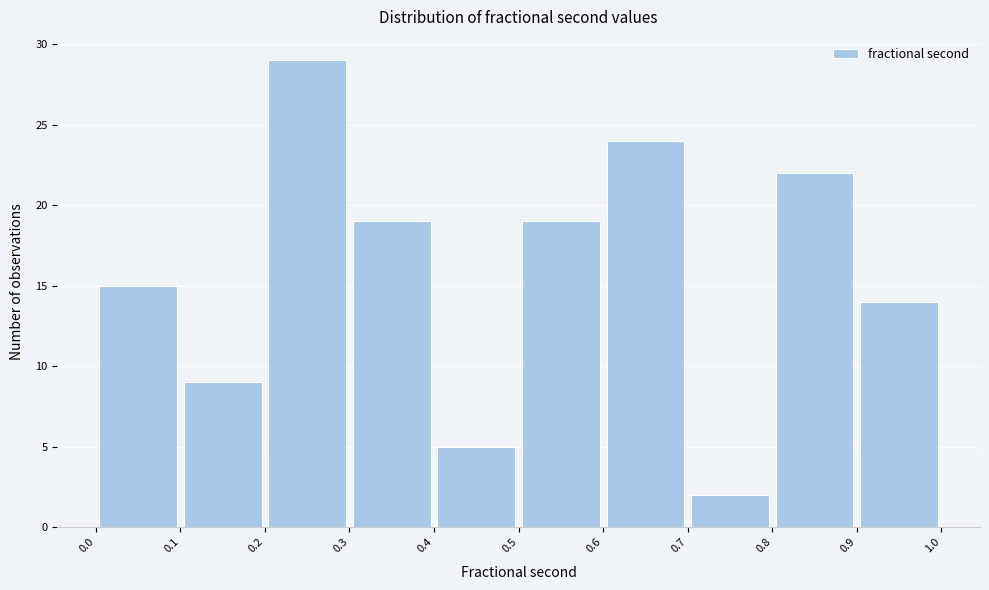

Reading left to right, transcribe this chart: for each bar, give the range it covers on the x-axis and its height. The values are not printed on the chart, so give them approximately, as read against the axis.

0.0 to 0.1: 15
0.1 to 0.2: 9
0.2 to 0.3: 29
0.3 to 0.4: 19
0.4 to 0.5: 5
0.5 to 0.6: 19
0.6 to 0.7: 24
0.7 to 0.8: 2
0.8 to 0.9: 22
0.9 to 1.0: 14